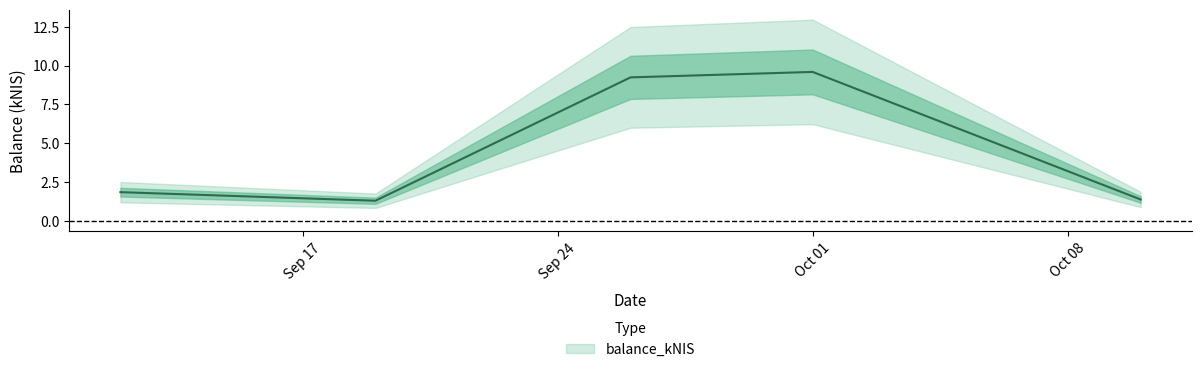

Reading left to right, list all the values displayed in this chart.

1.9	1.3	9.2	9.6	1.4